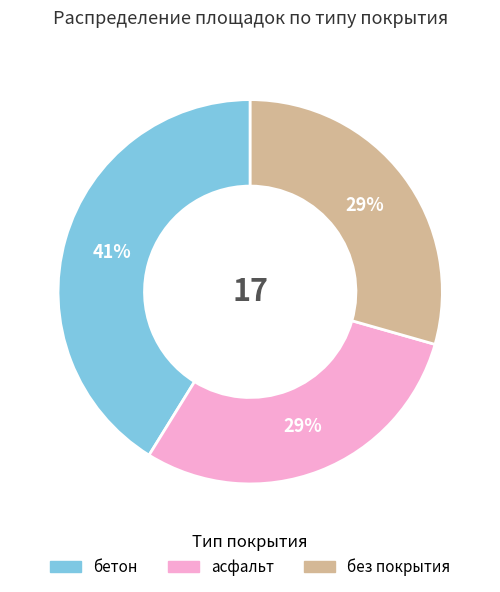

Approximately how many times larger is the value at бетон compared to асфальт?

1.4